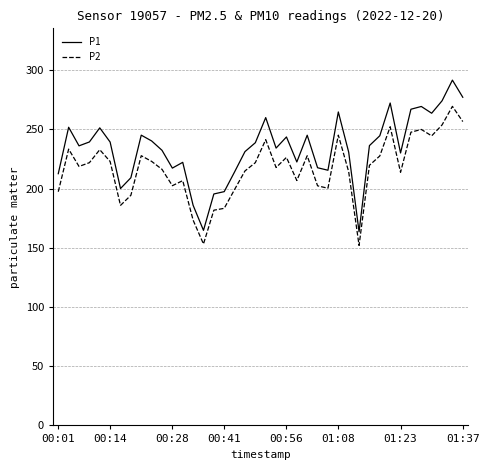

What is the lowest value of the P1 series?

163.5